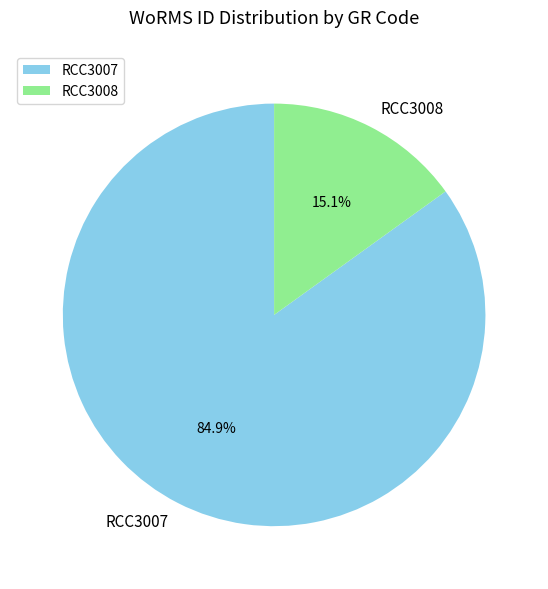

Rank the categories by value from lowest to highest.

RCC3008, RCC3007